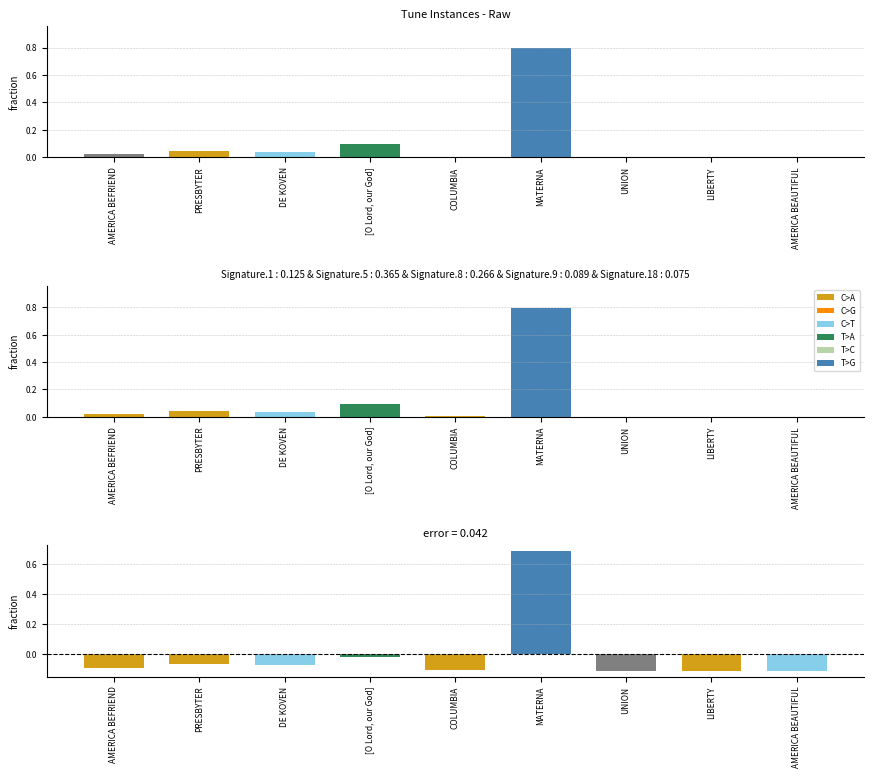

At which label is error closest to 0?

[O Lord, our God]